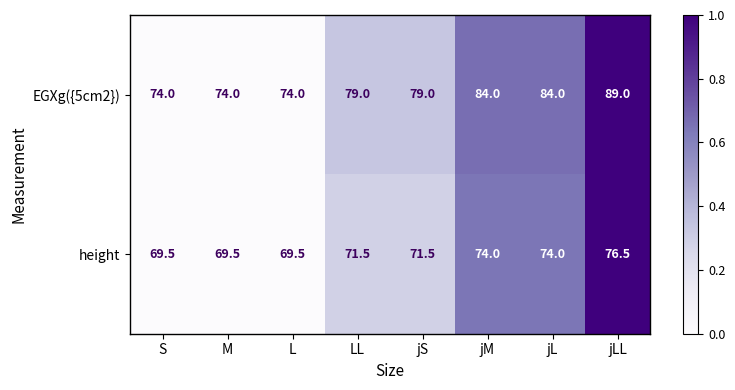

What is the difference between the second highest and minimum values in the EGXg({5cm2}) series?

10.0